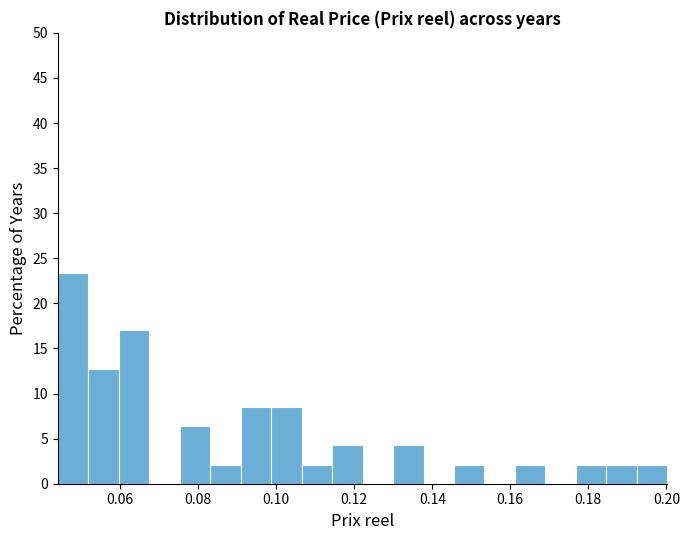

Read against the x-axis, roughly where is the centre of the tallest bar?

0.048